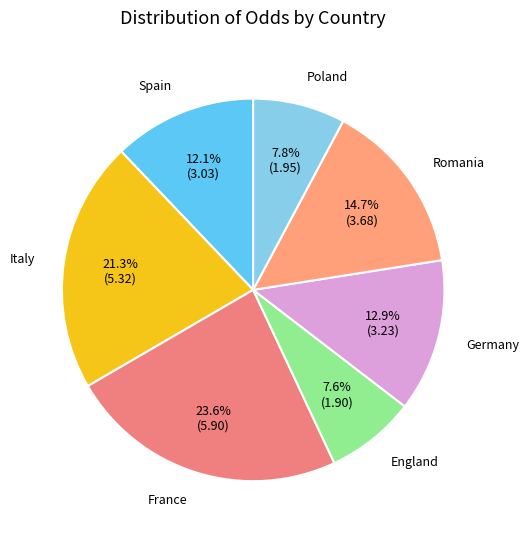

Count the number of slices in the pie.

7